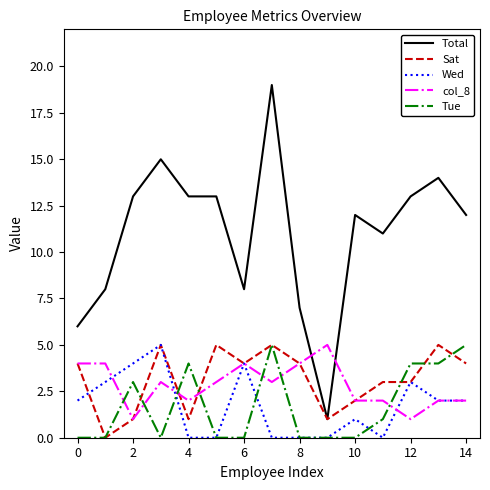

Which series has the widest spread of values?

Total